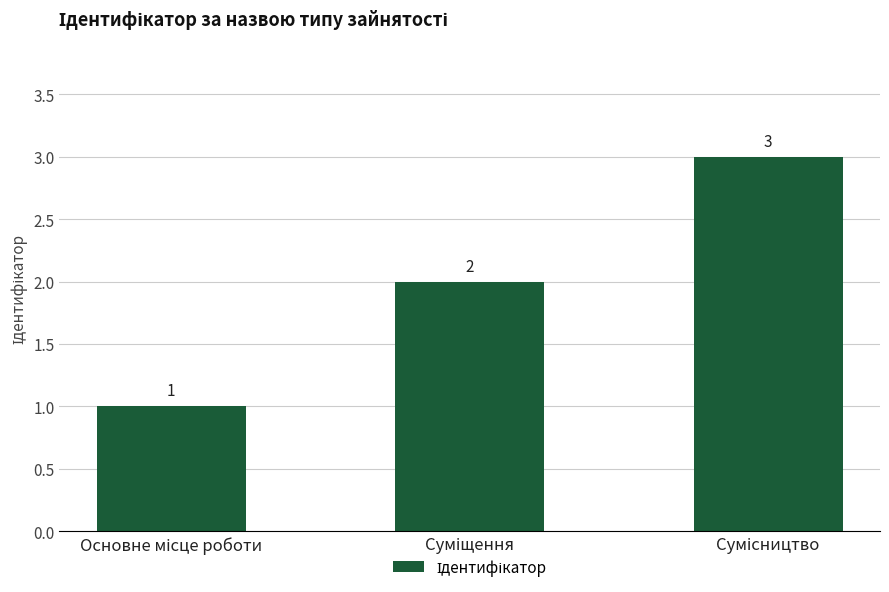

What is the difference between the second highest and minimum values?

1